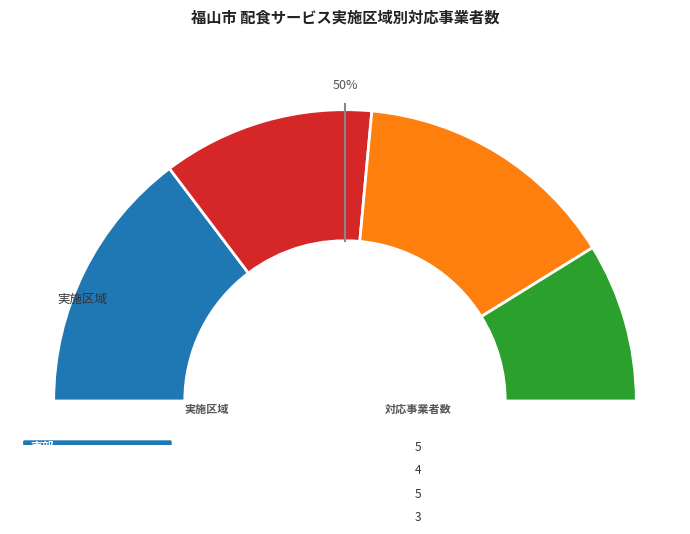

Which has a higher value, 西部 or 南部?

西部